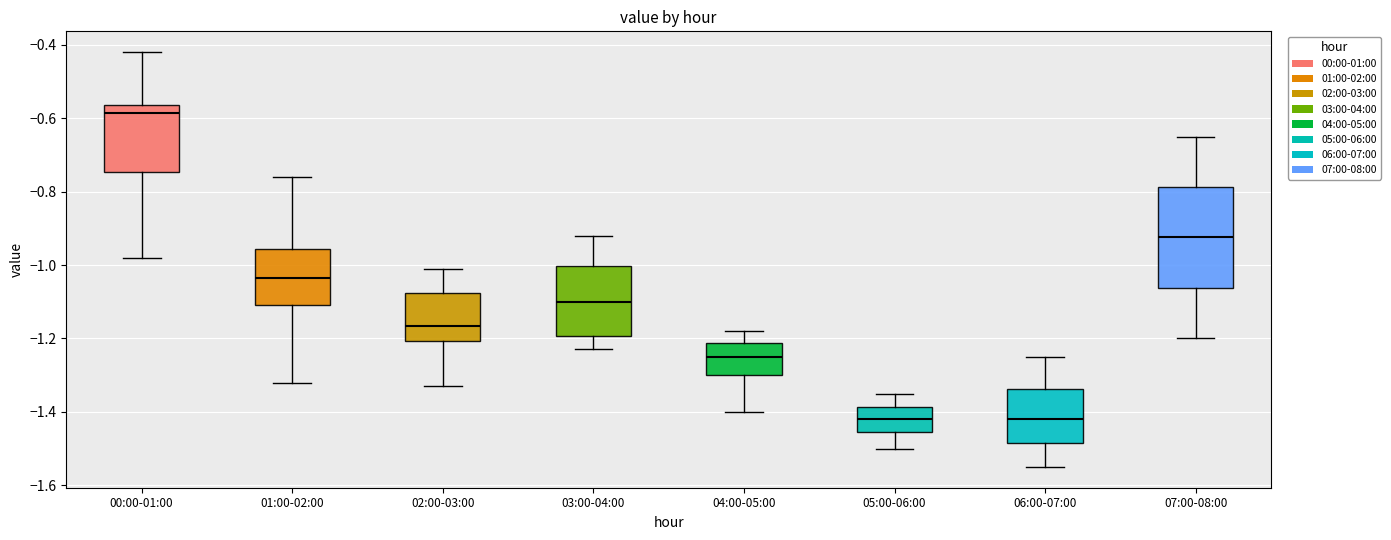

Where does the upper whisker of the box for 00:00-01:00 end on the y-axis? The values are not printed on the chart, so give them approximately, as read against the axis.

-0.42